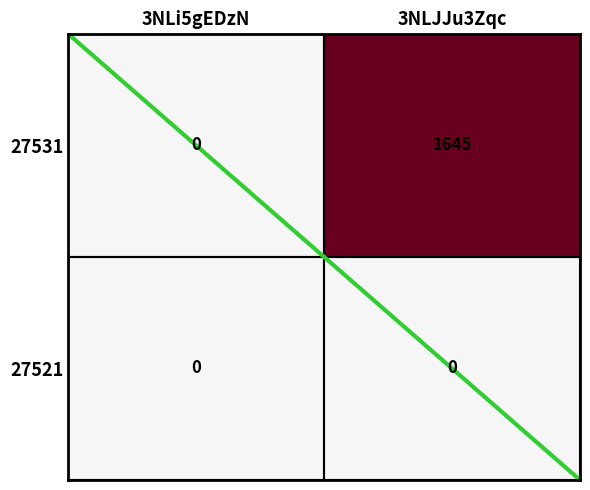

List the series in order of their overall mean, lowest first.

27521, 27531